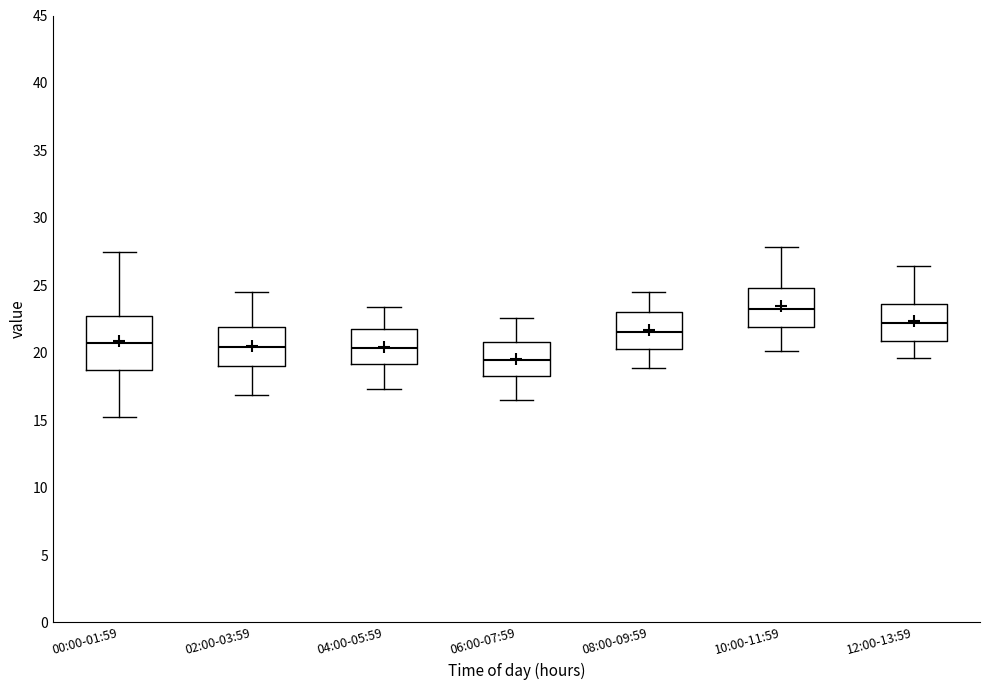

Reading left to right, read every box against the y-axis: the position of its median line, the range the box covers, and the ends of its whiskers. The values are not printed on the chart, so give them approximately, as read against the axis.

00:00-01:59: median 20.5, box 18.5 to 22.5, whiskers 15.0 to 27.5
02:00-03:59: median 20.5, box 19.0 to 22.0, whiskers 17.0 to 24.5
04:00-05:59: median 20.5, box 19.0 to 21.5, whiskers 17.5 to 23.5
06:00-07:59: median 19.5, box 18.5 to 21.0, whiskers 16.5 to 22.5
08:00-09:59: median 21.5, box 20.5 to 23.0, whiskers 19.0 to 24.5
10:00-11:59: median 23.5, box 22.0 to 25.0, whiskers 20.0 to 28.0
12:00-13:59: median 22.0, box 21.0 to 23.5, whiskers 19.5 to 26.5